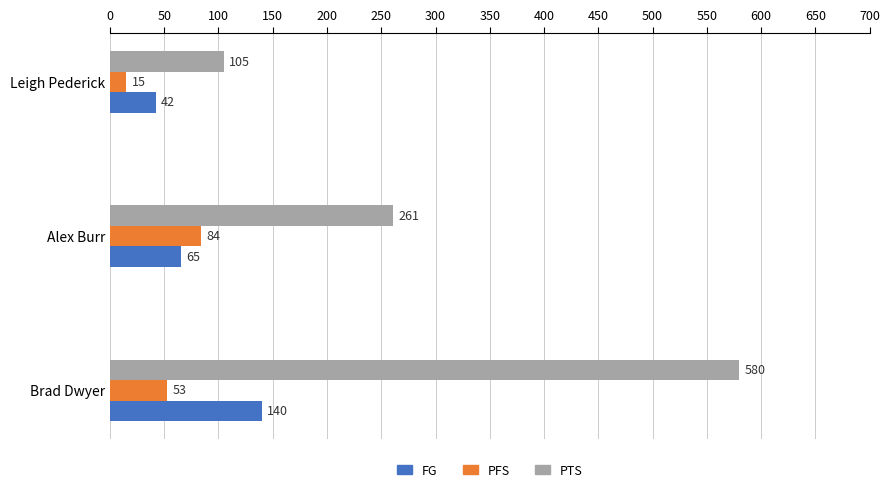

What is the total value across all series at Alex Burr?

410